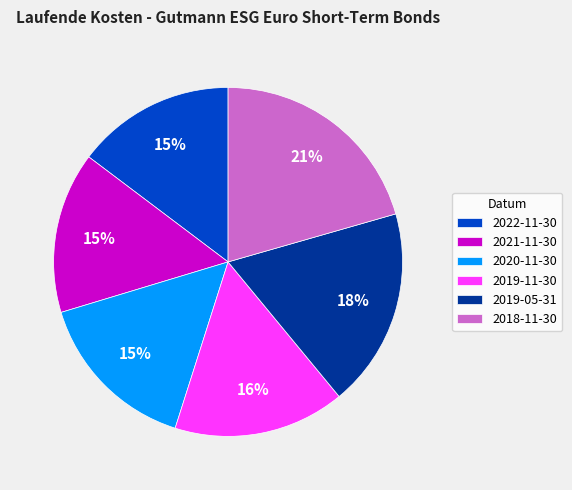

To the nearest percent, what is the difference between the 2019-11-30 and 2022-11-30 slice percentages?

1%